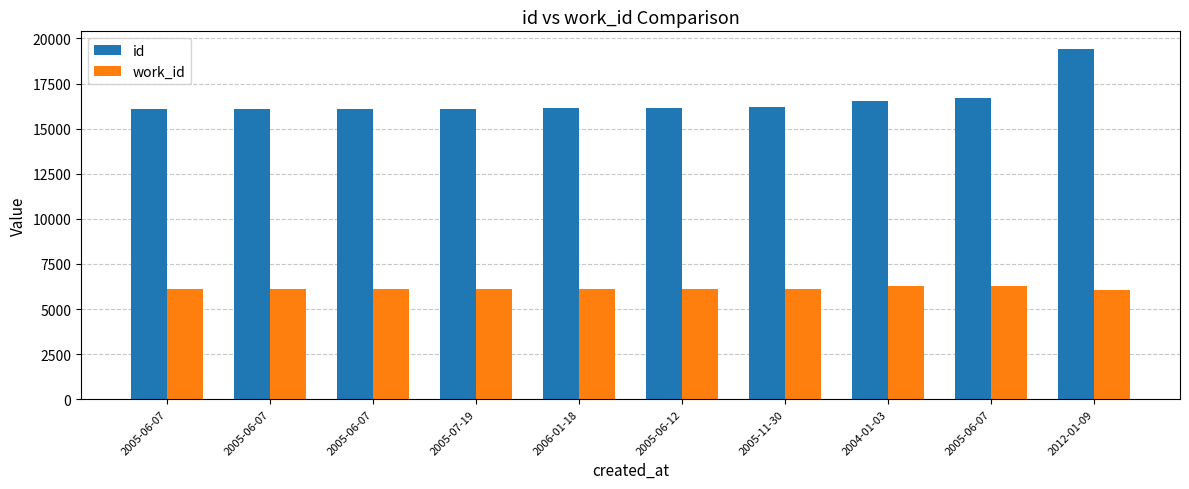

Which has a higher value, 2005-06-07 or 2005-06-07?

2005-06-07